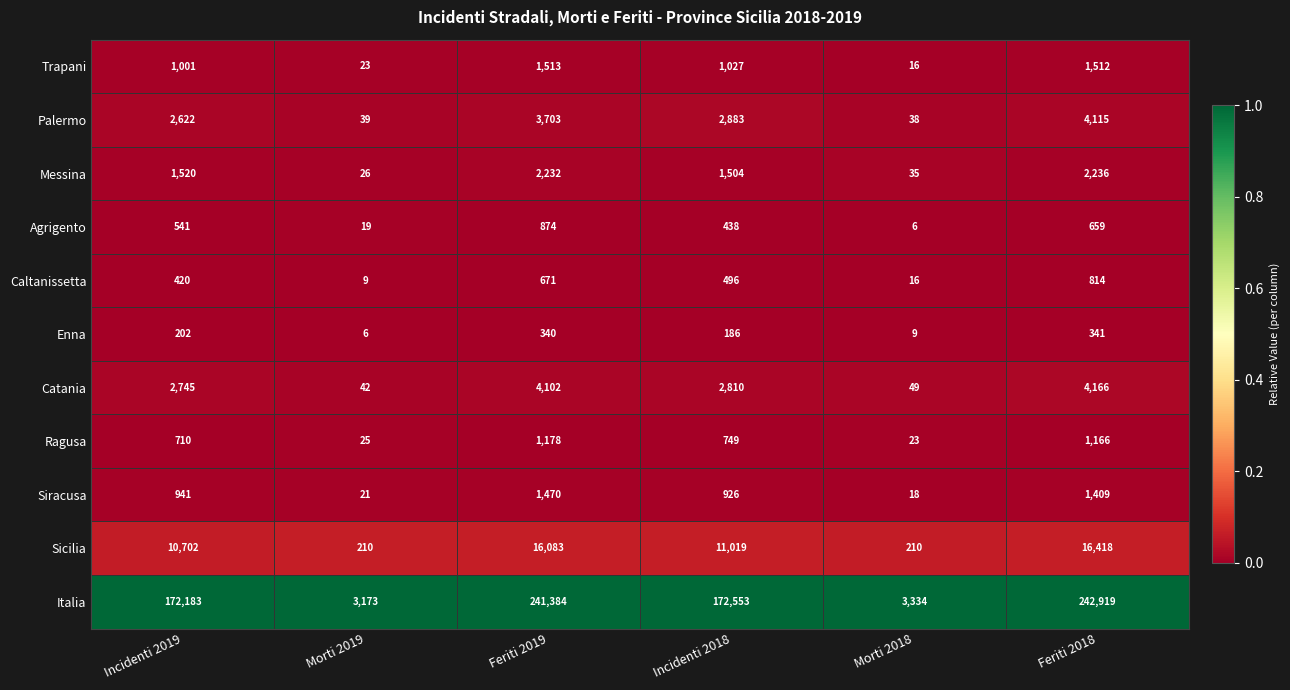

Between Incidenti 2018 and Feriti 2018, which series saw the biggest shift?

Italia